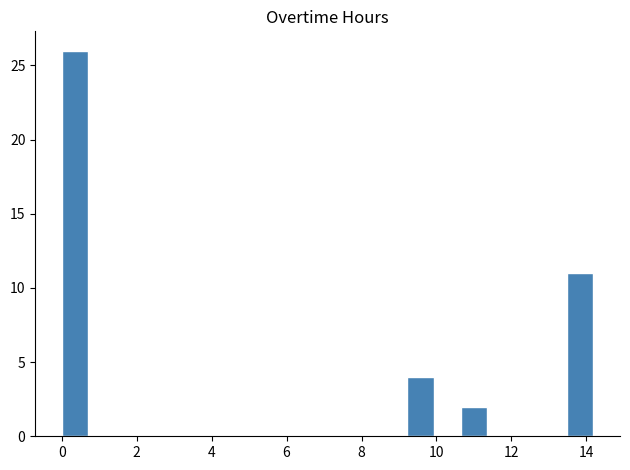

Read against the x-axis, roughly where is the centre of the tallest bar?

0.4